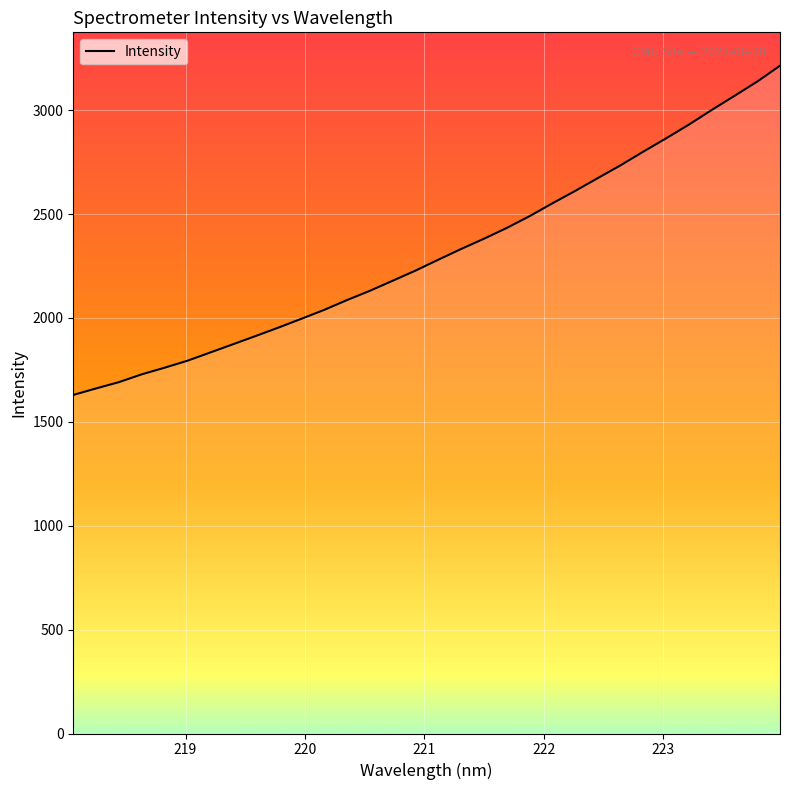

What is the smallest value displayed?

1629.3